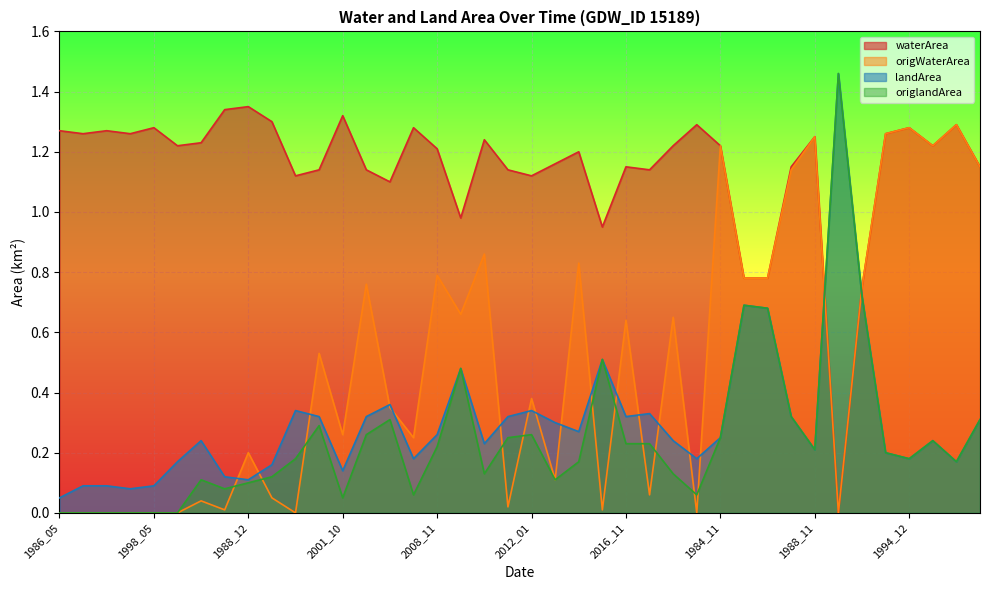

What position from the right is 1984_11?

12